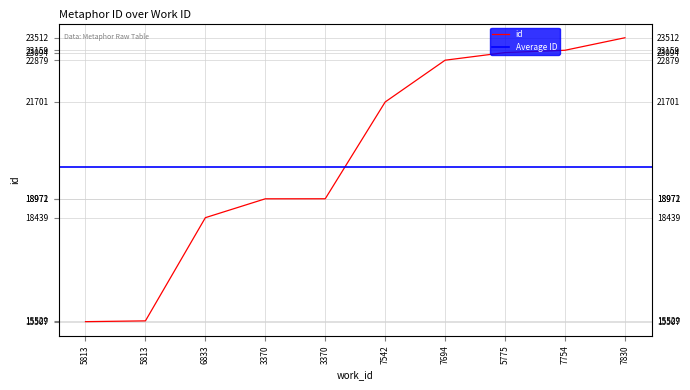

Reading left to right, what are all the values shown in this chart?

5813=15507	5813=15529	6833=18439	3370=18971	3370=18972	7542=21701	7694=22879	5775=23094	7754=23159	7830=23512